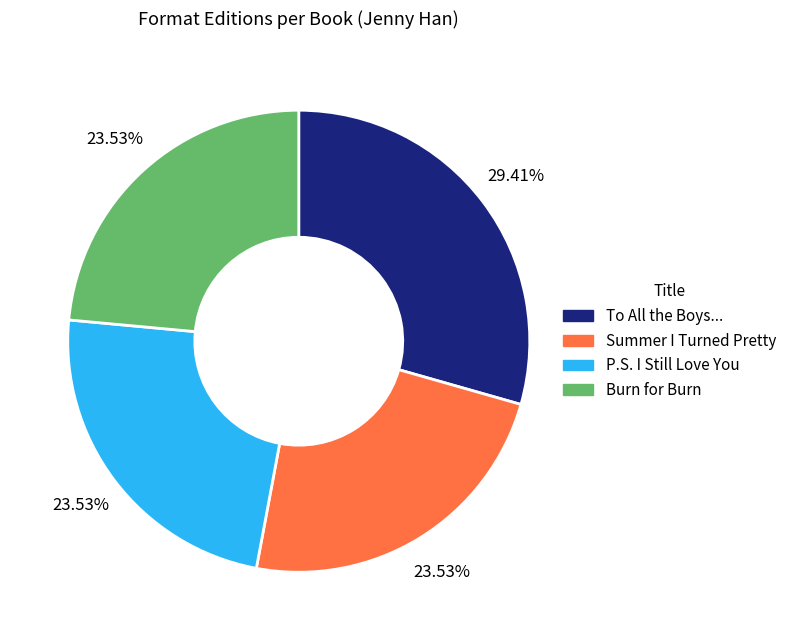

Is there any slice that represents more than half of the pie?

No